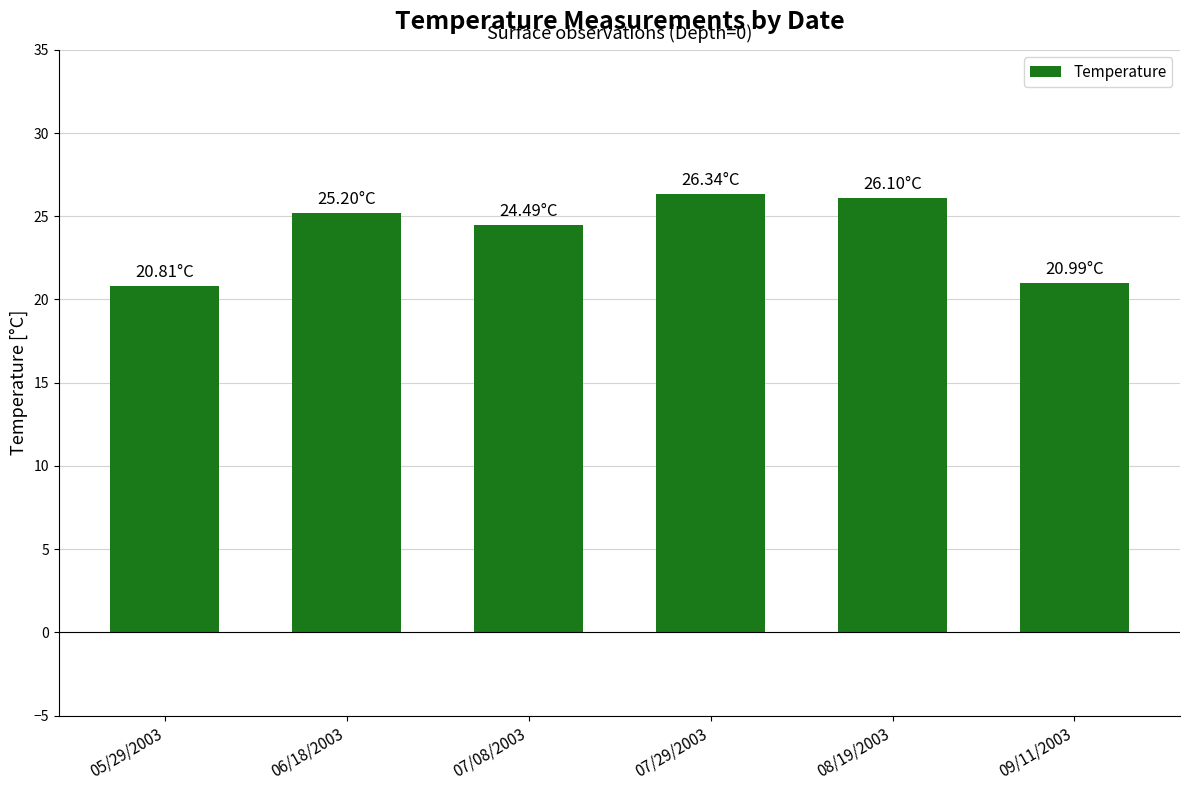

Which has a higher value, 06/18/2003 or 05/29/2003?

06/18/2003